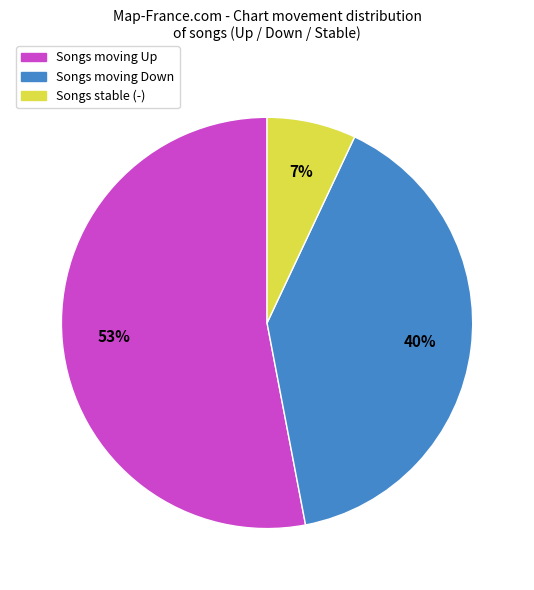

Which category has the biggest portion of the pie?

Songs moving Up